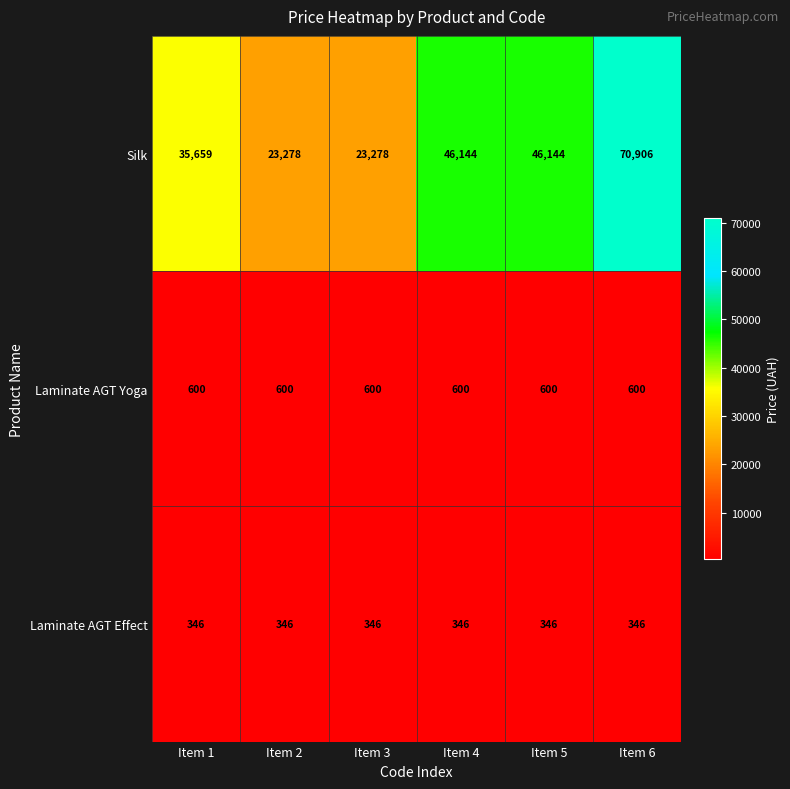

What is the smallest value displayed?

346